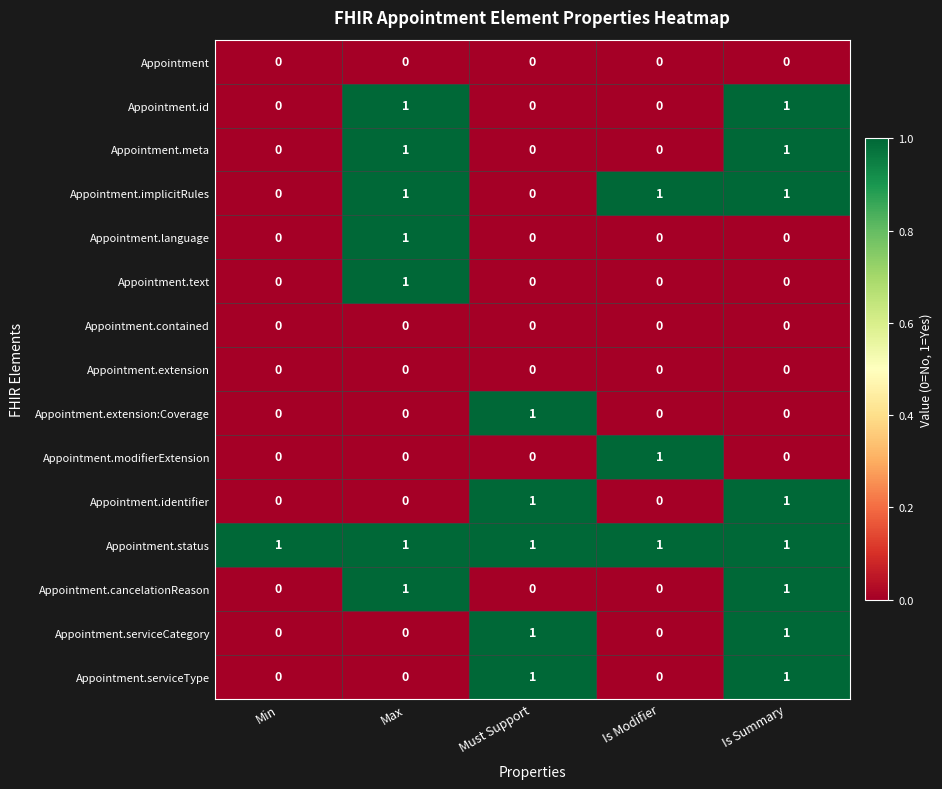

At how many categories does at least one series exceed 0?

5